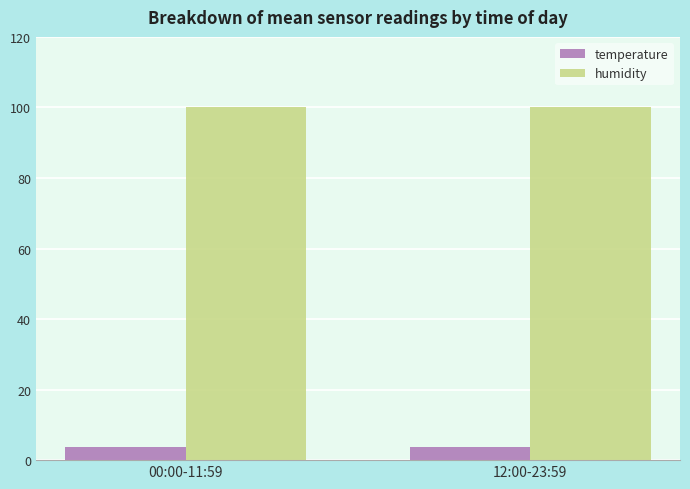

Reading left to right, extract all data points from this chart.

temperature: 00:00-11:59=3.8	12:00-23:59=3.8
humidity: 00:00-11:59=100.0	12:00-23:59=100.0